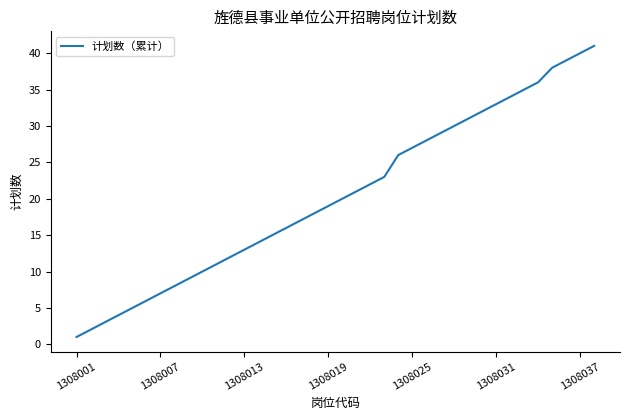

At which category does the chart reach its minimum across all series?

1308001